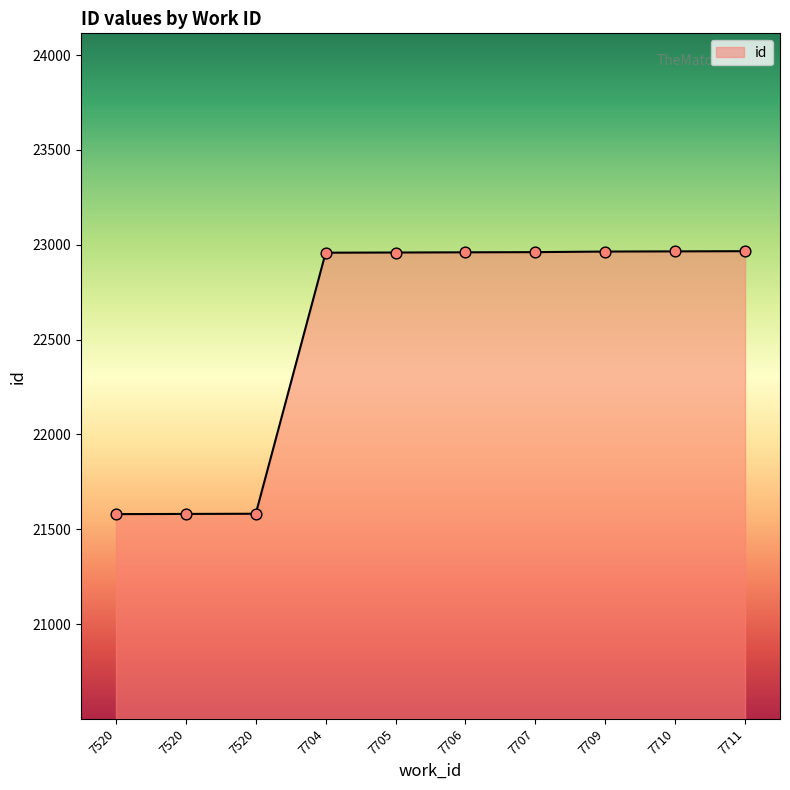

What is the ratio of the value at 7707 to the value at 7520?

1.1